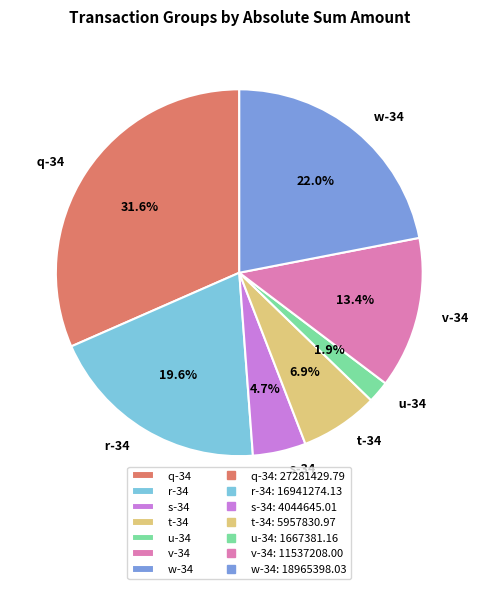

Combined, what portion of the pie is u-34 and s-34?

6.6%